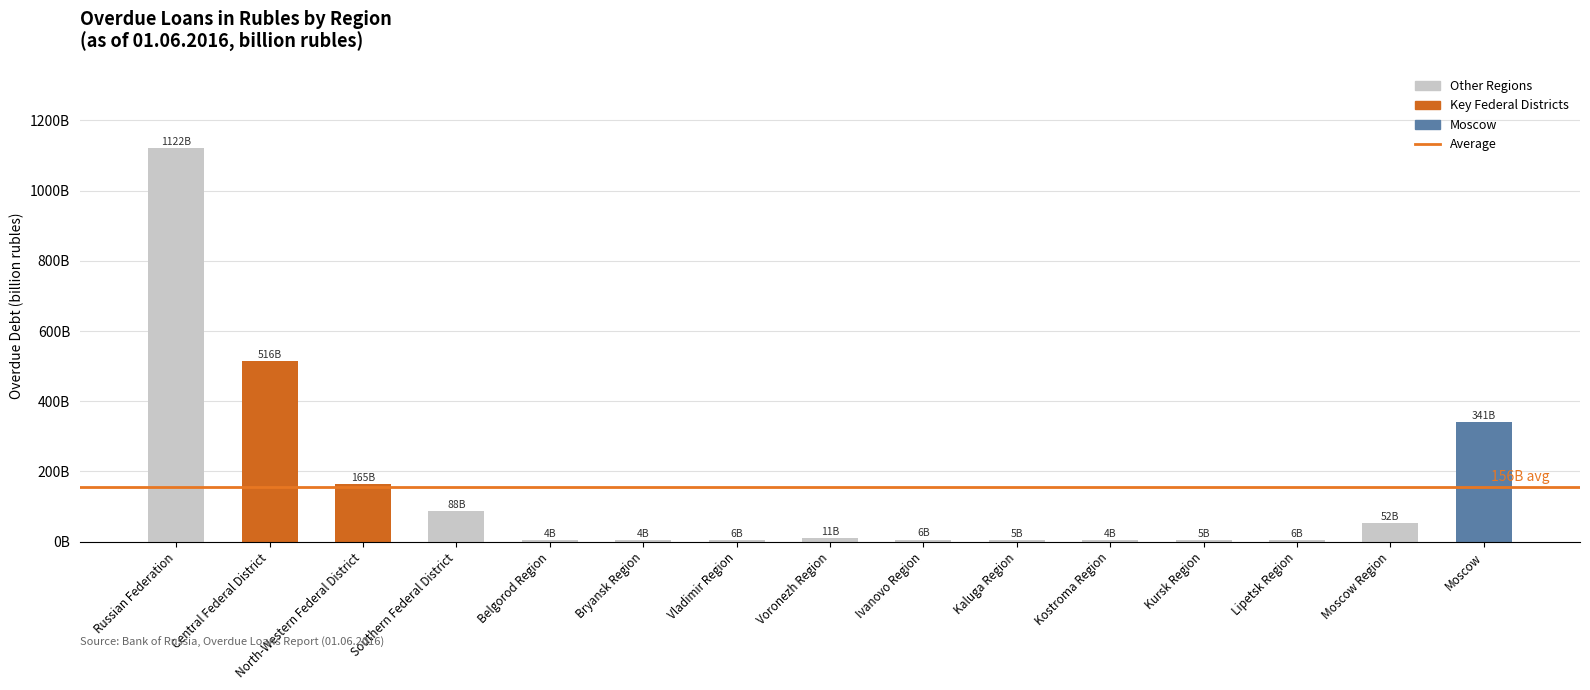

Where does the data first go above 6?

Russian Federation